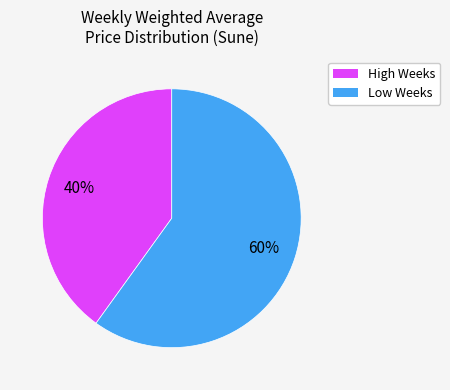

Does any single category account for the majority?

Yes